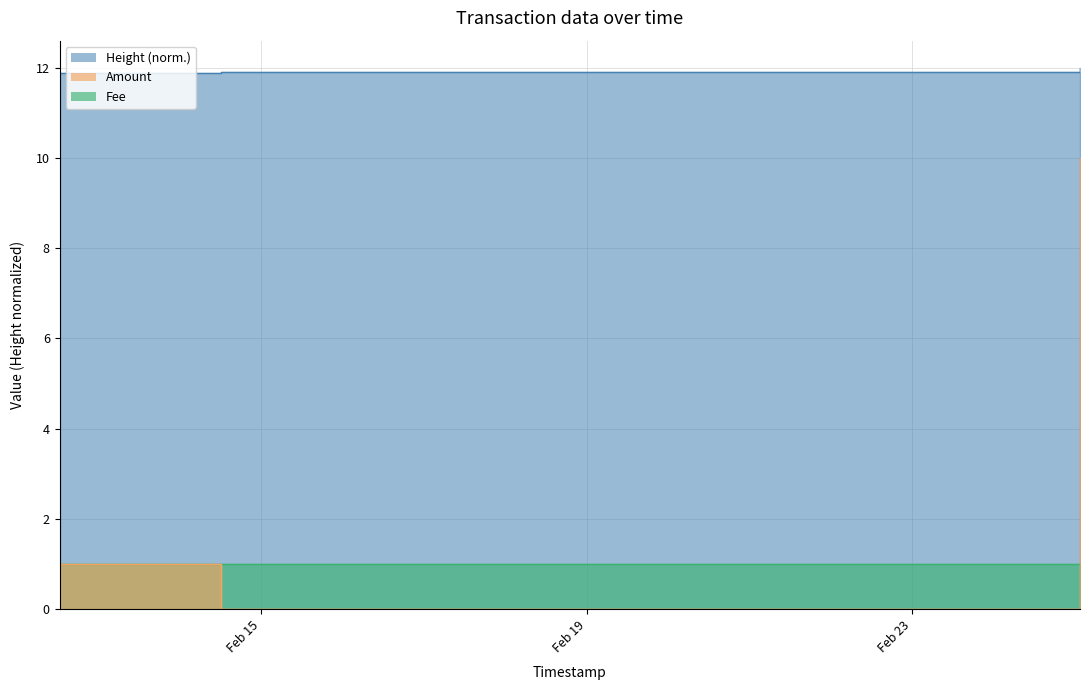

Where is Amount nearest to the value 5?

2018-02-12 12:31:17